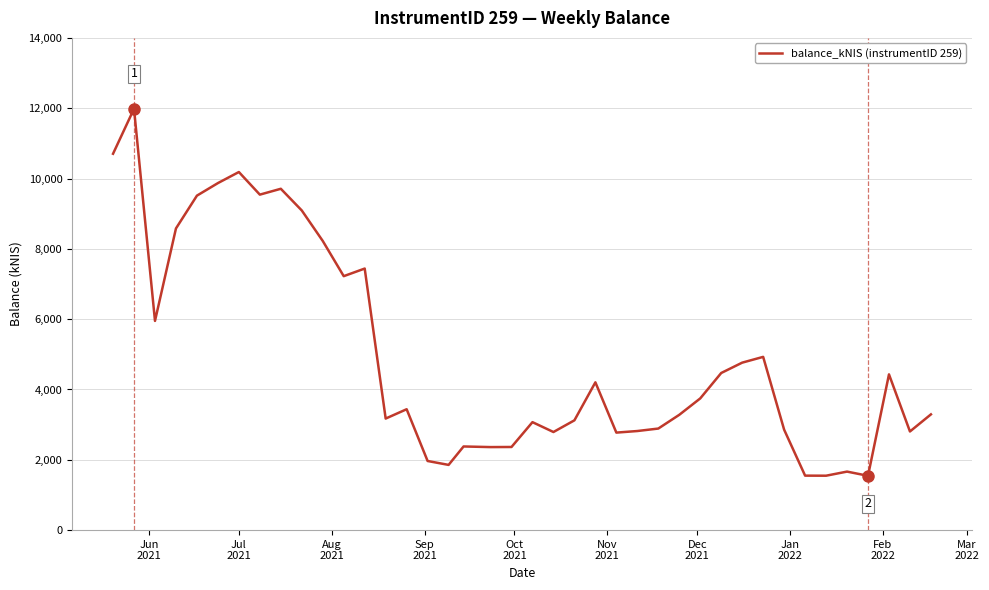

What is the greatest value displayed?

11984.4